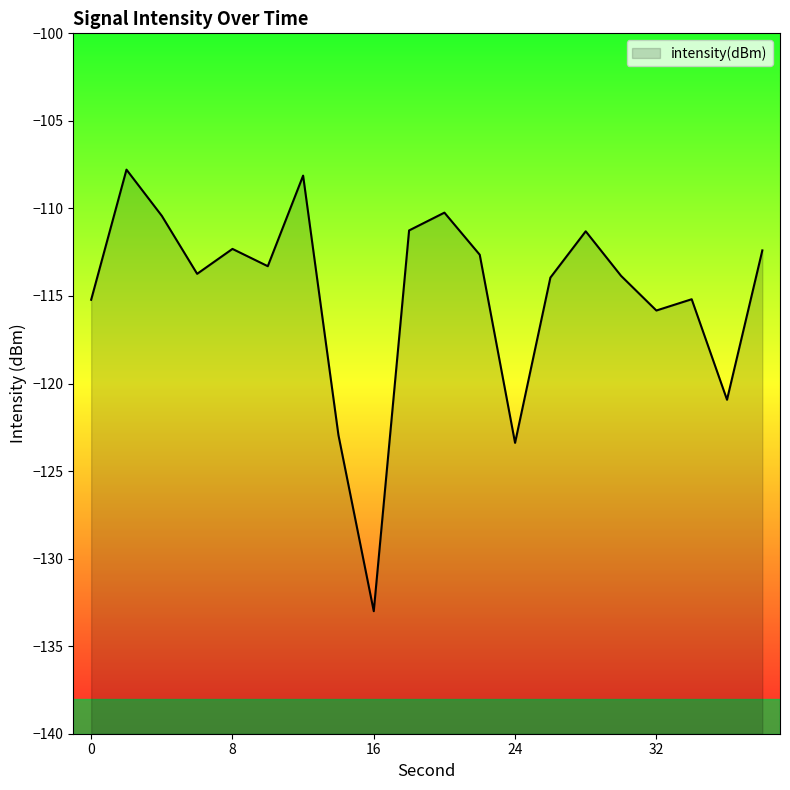

What is the average value?

-114.9